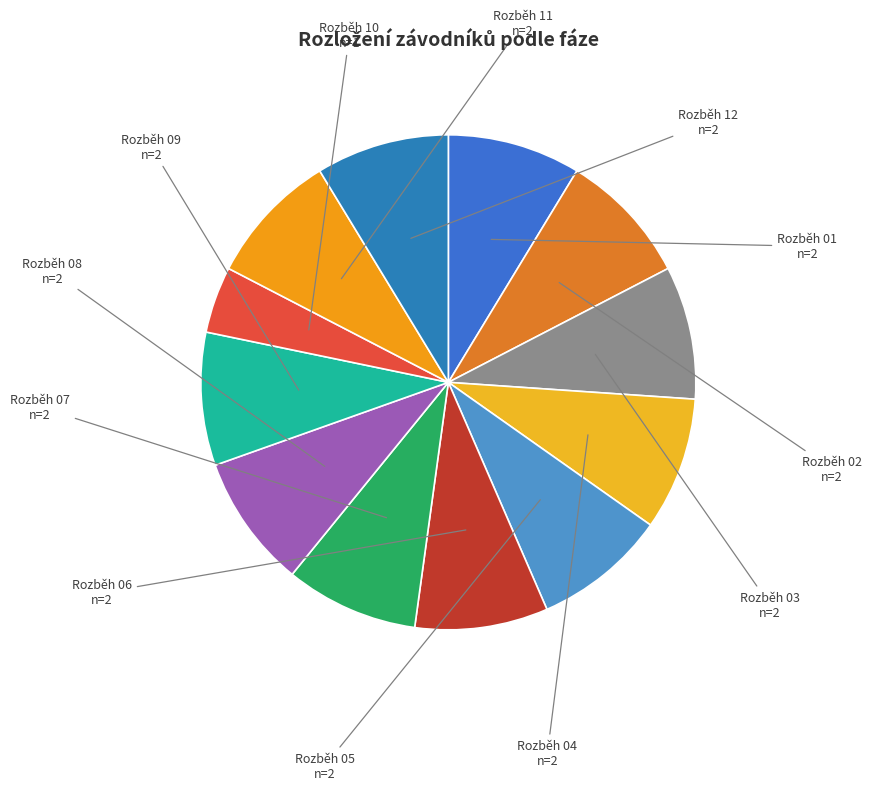

Which slice is the smallest?

Rozběh 10